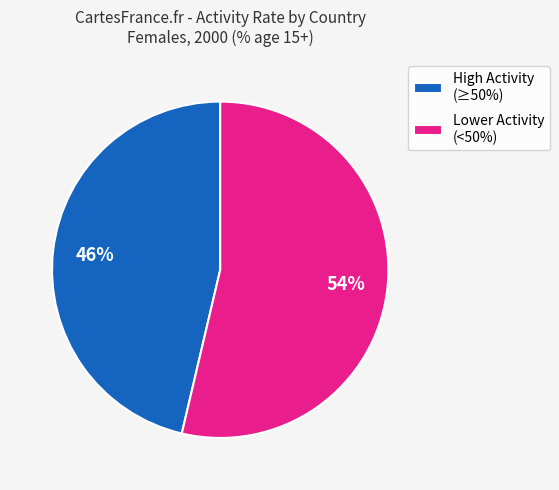

Does any single category account for the majority?

Yes